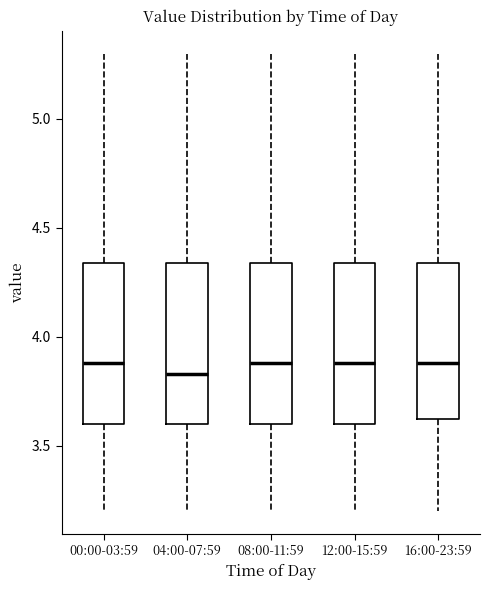

Where is the upper edge of the box for 04:00-07:59 on the y-axis? The values are not printed on the chart, so give them approximately, as read against the axis.

4.35